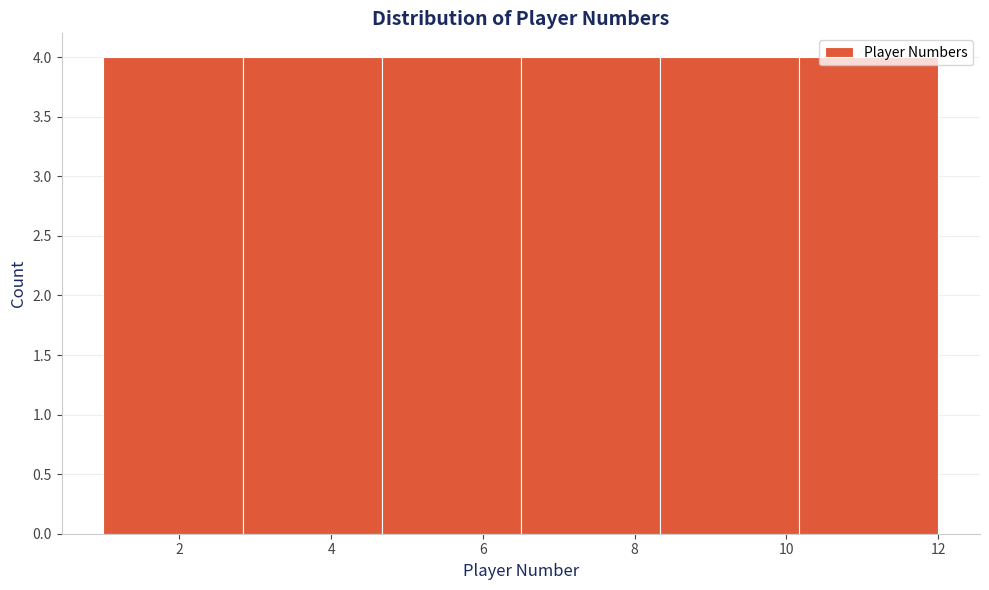

Reading left to right, transcribe this chart: for each bar, give the range it covers on the x-axis and its height. Neither the bar edges nor the heights are printed on the chart, so give them approximately, as read against the axes.

1.0 to 2.8: 4
2.8 to 4.6: 4
4.6 to 6.6: 4
6.6 to 8.4: 4
8.4 to 10.2: 4
10.2 to 12.0: 4